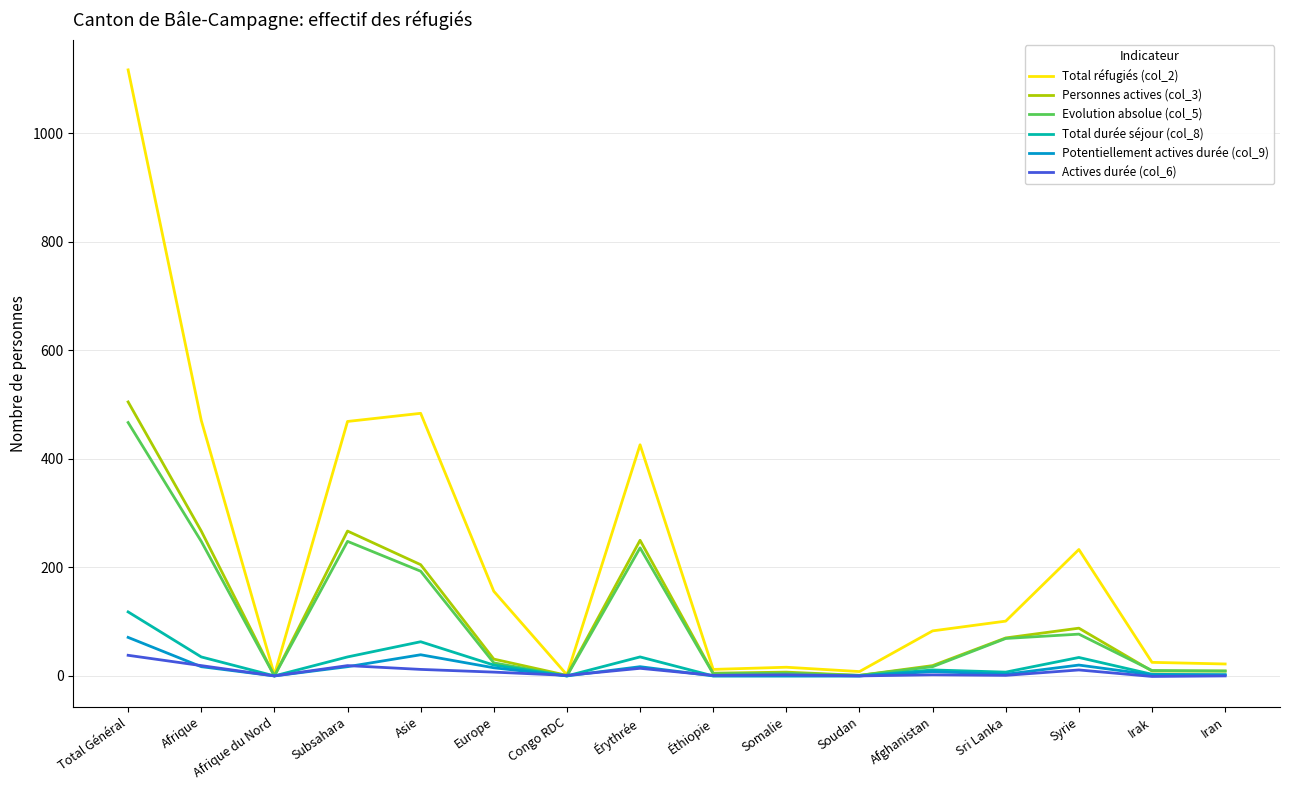

Does the chart display data point markers on the line(s)?

No